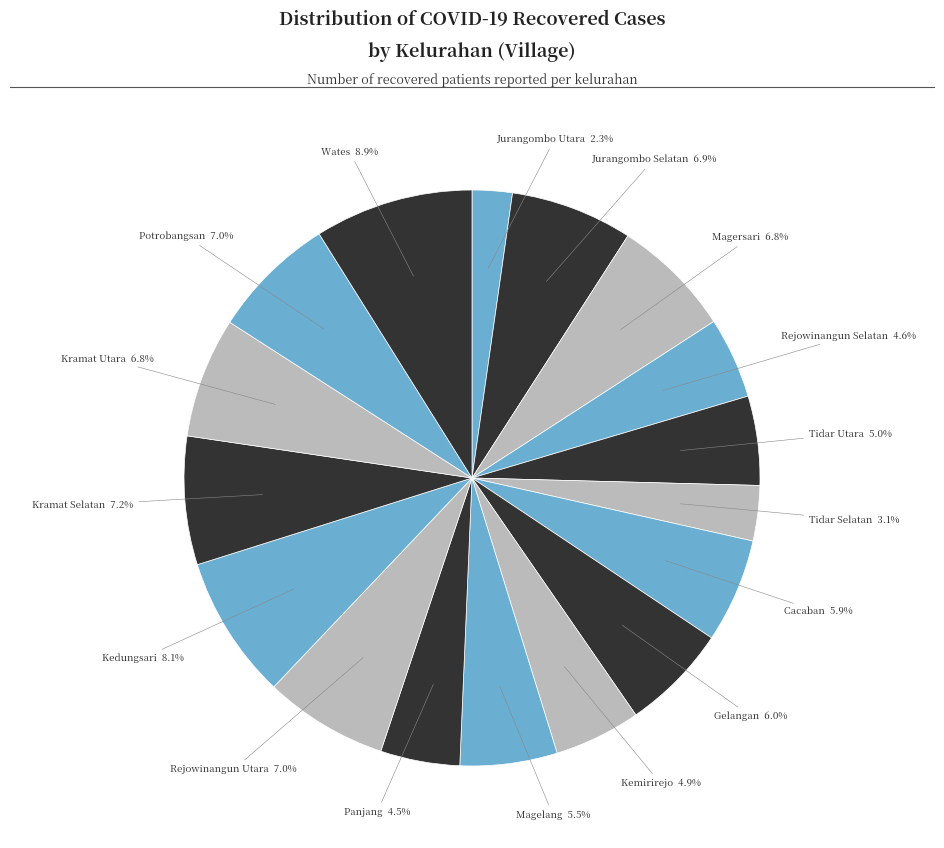

How many slices are in this pie chart?

17